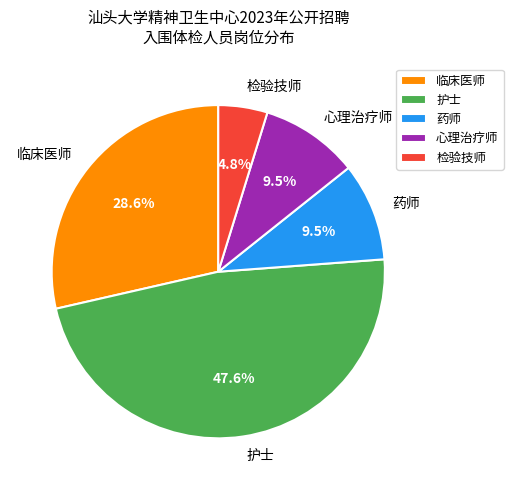

Which slice is the smallest?

检验技师